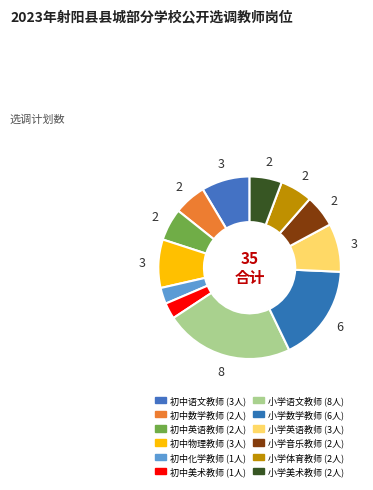

Which slice is the largest?

小学语文教师